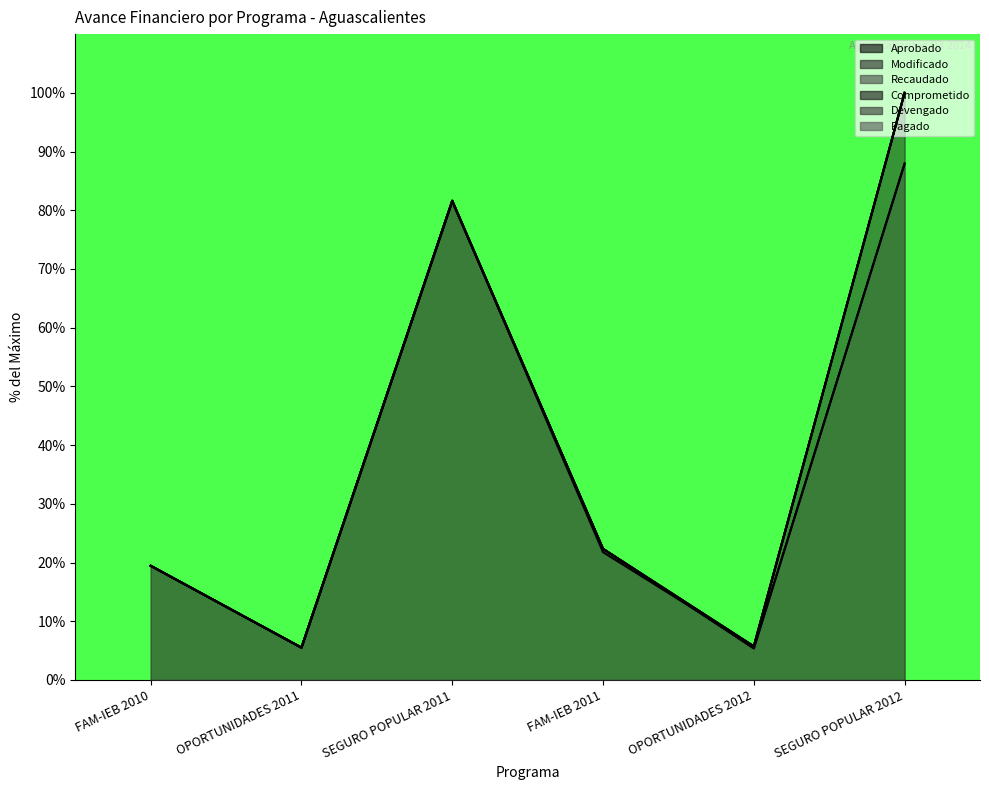

Is it true that Comprometido equals 1.5 at OPORTUNIDADES 2012?

False